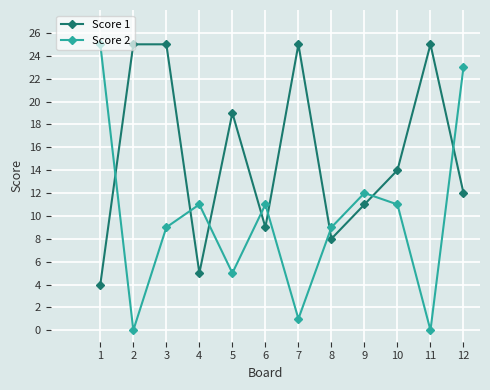

True or false: Score 1 has a value of 12 at 12.

True